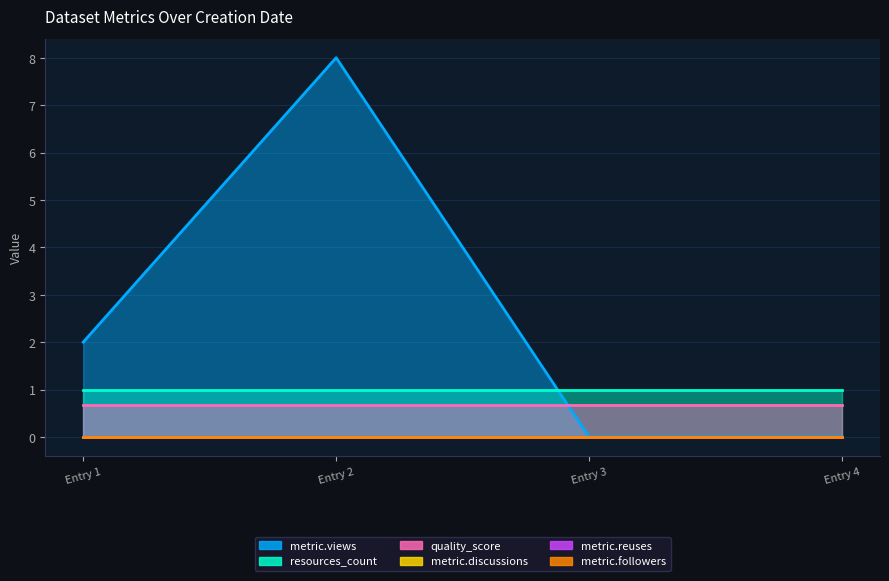

Is it true that metric.views equals 5.2 at 2019-02-20 (ARU Aglomerados #2)?

False